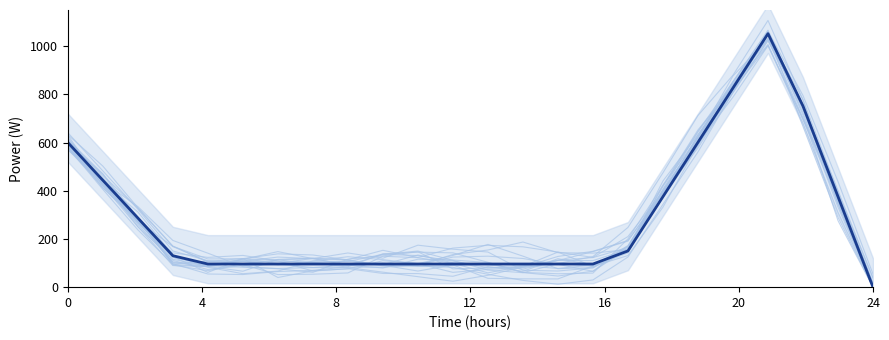

What is the greatest value displayed?

1051.8